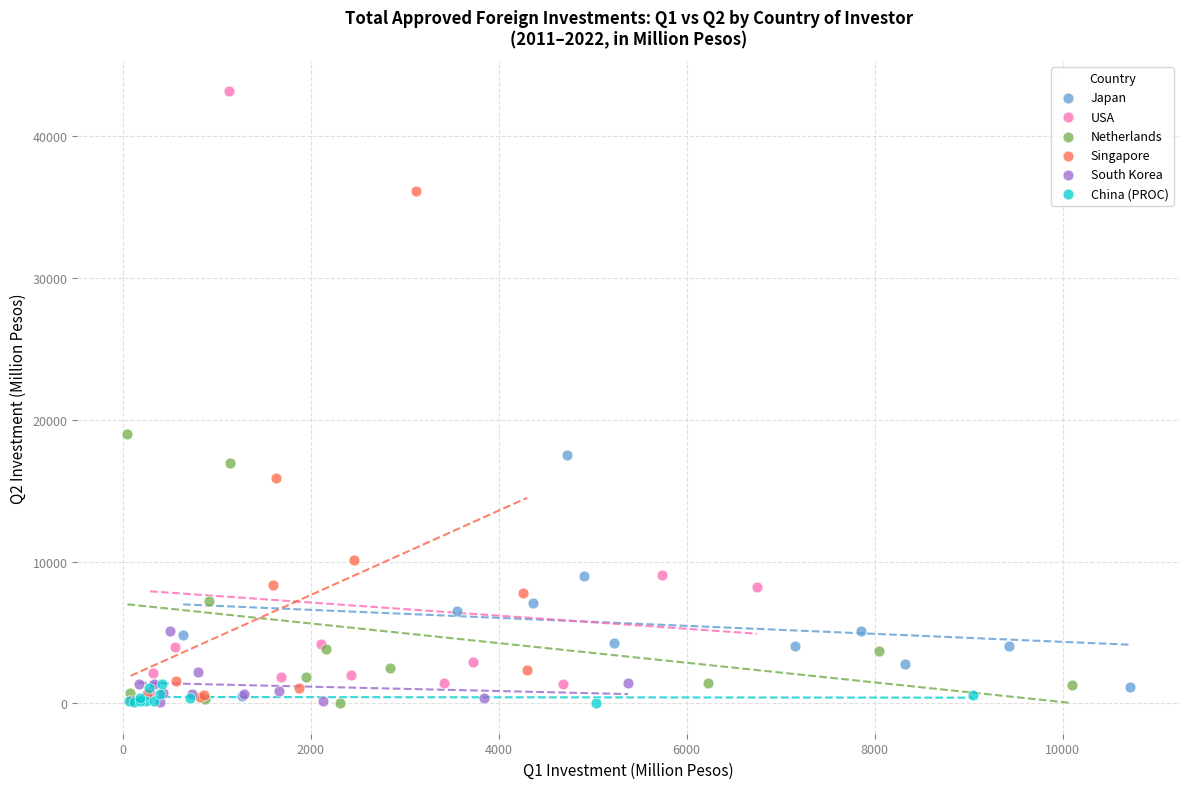

Which series contains the highest Y value?

USA